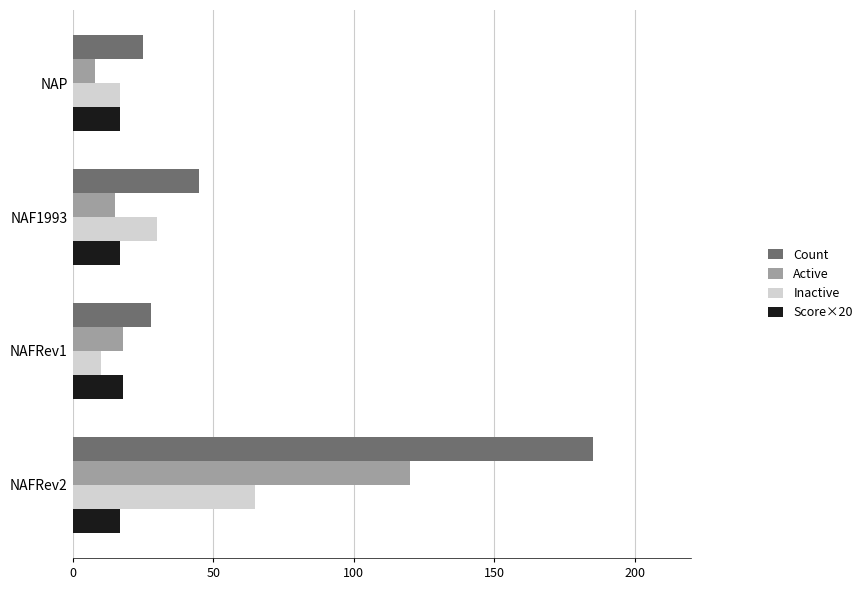

What is the total value across all series at NAFRev1?

74